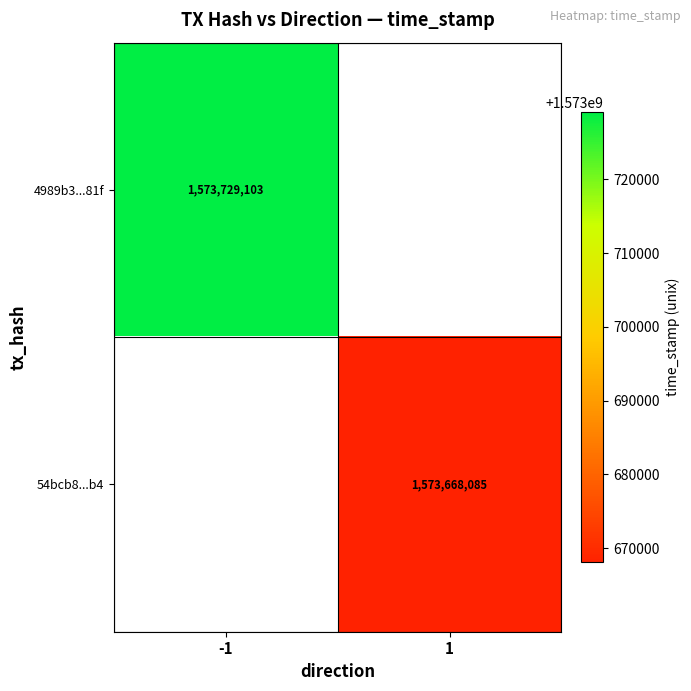

The value of 4989b3...81f at -1 is 2160545140. True or false?

False